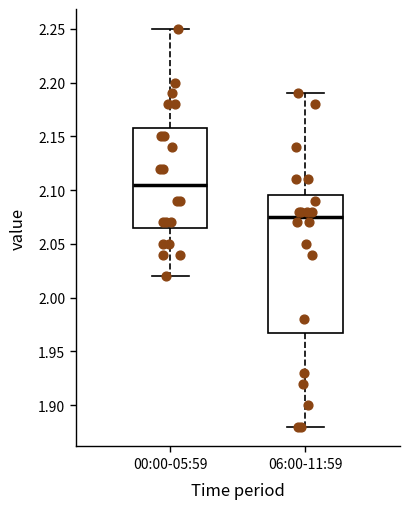

Which box is the tallest, from its lower edge to its upper edge?

06:00-11:59